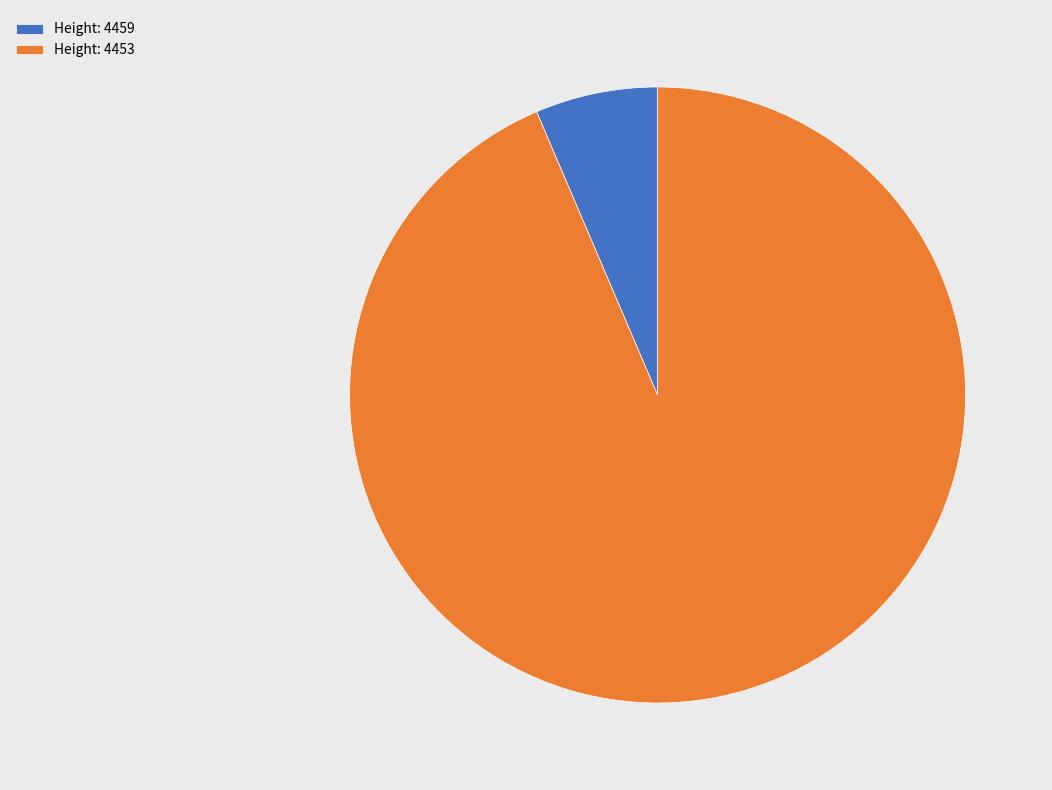

Is there a majority slice in this chart?

Yes